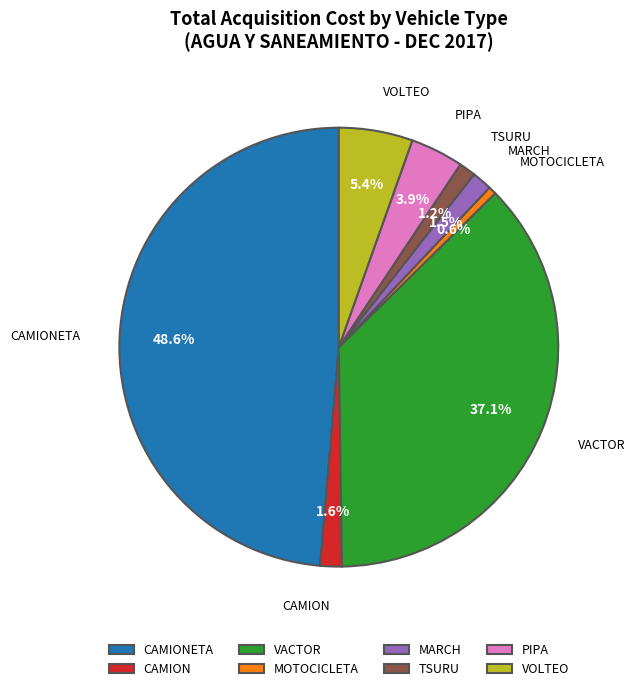

What percentage is the CAMION slice, to the nearest percent?

2%